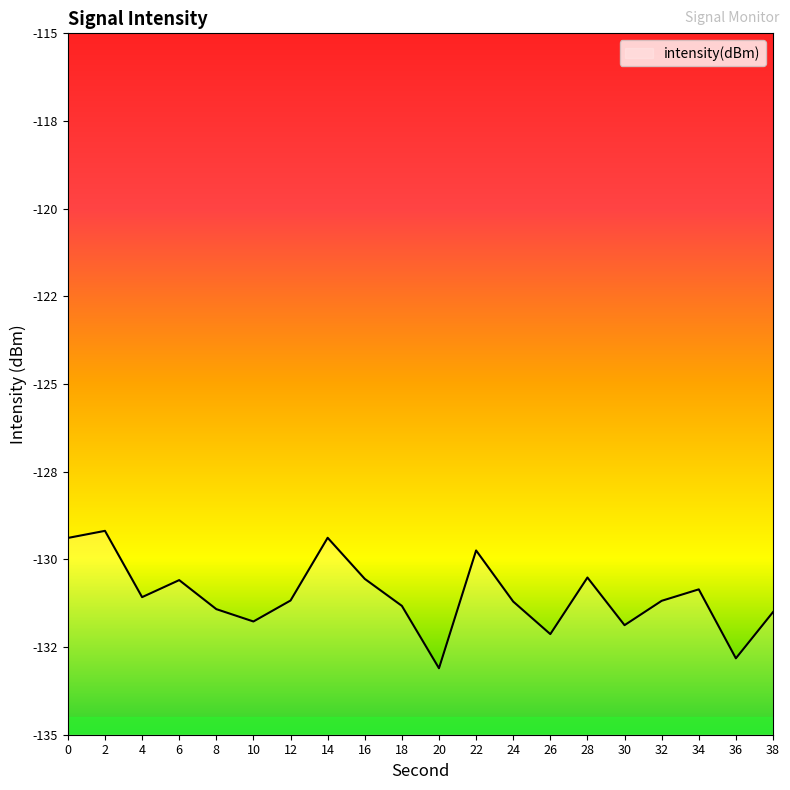

How many interior local peaks (higher than both neighbors) does the data have?

6